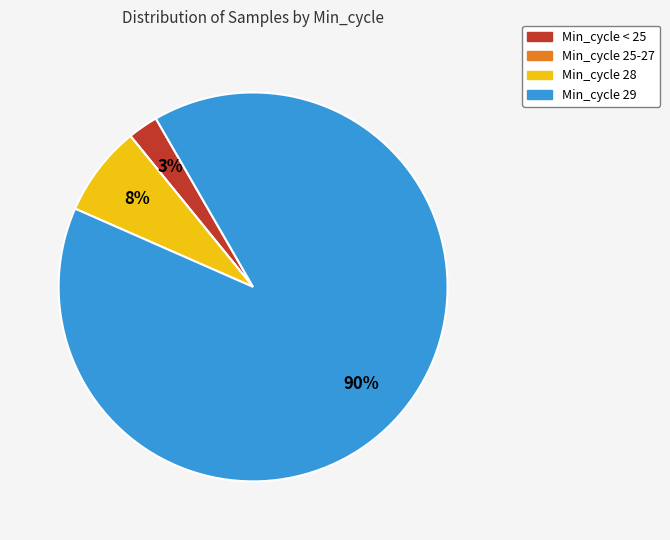

To the nearest percent, what is the average slice percentage?

25%